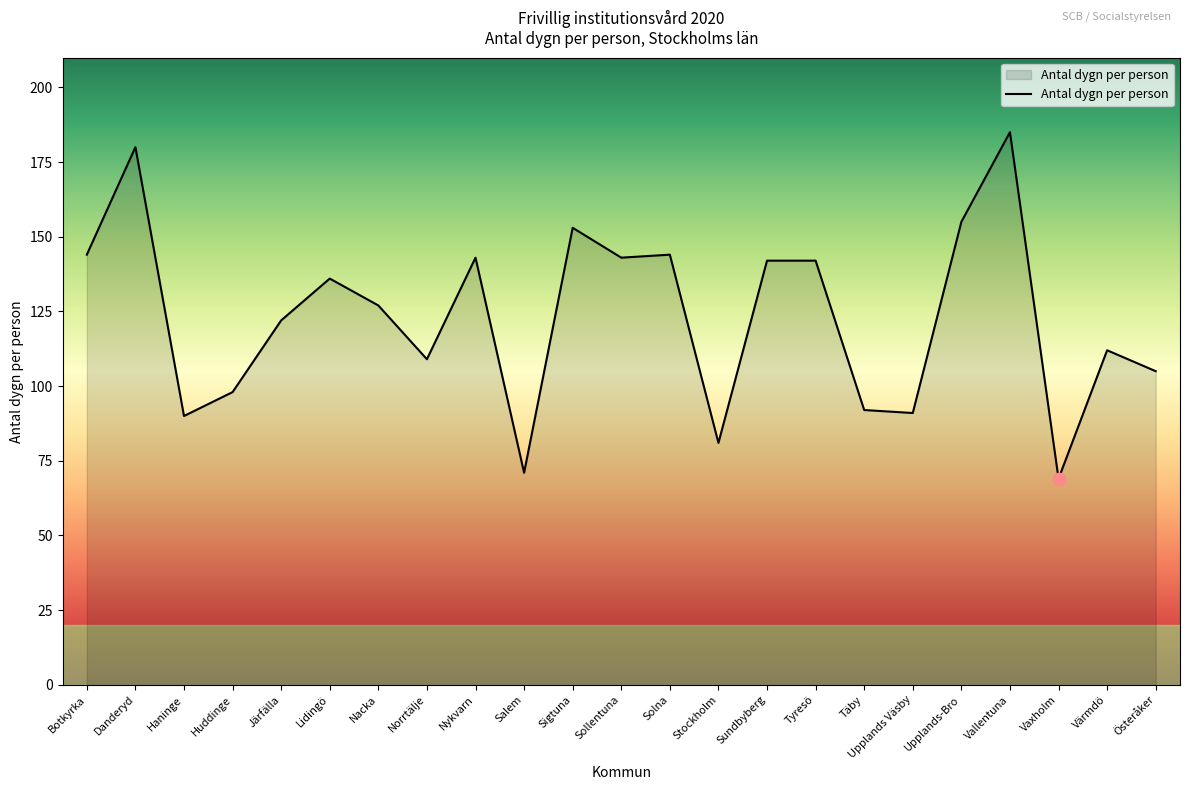

Approximately how many times larger is the value at Tyresö compared to Sigtuna?

0.9